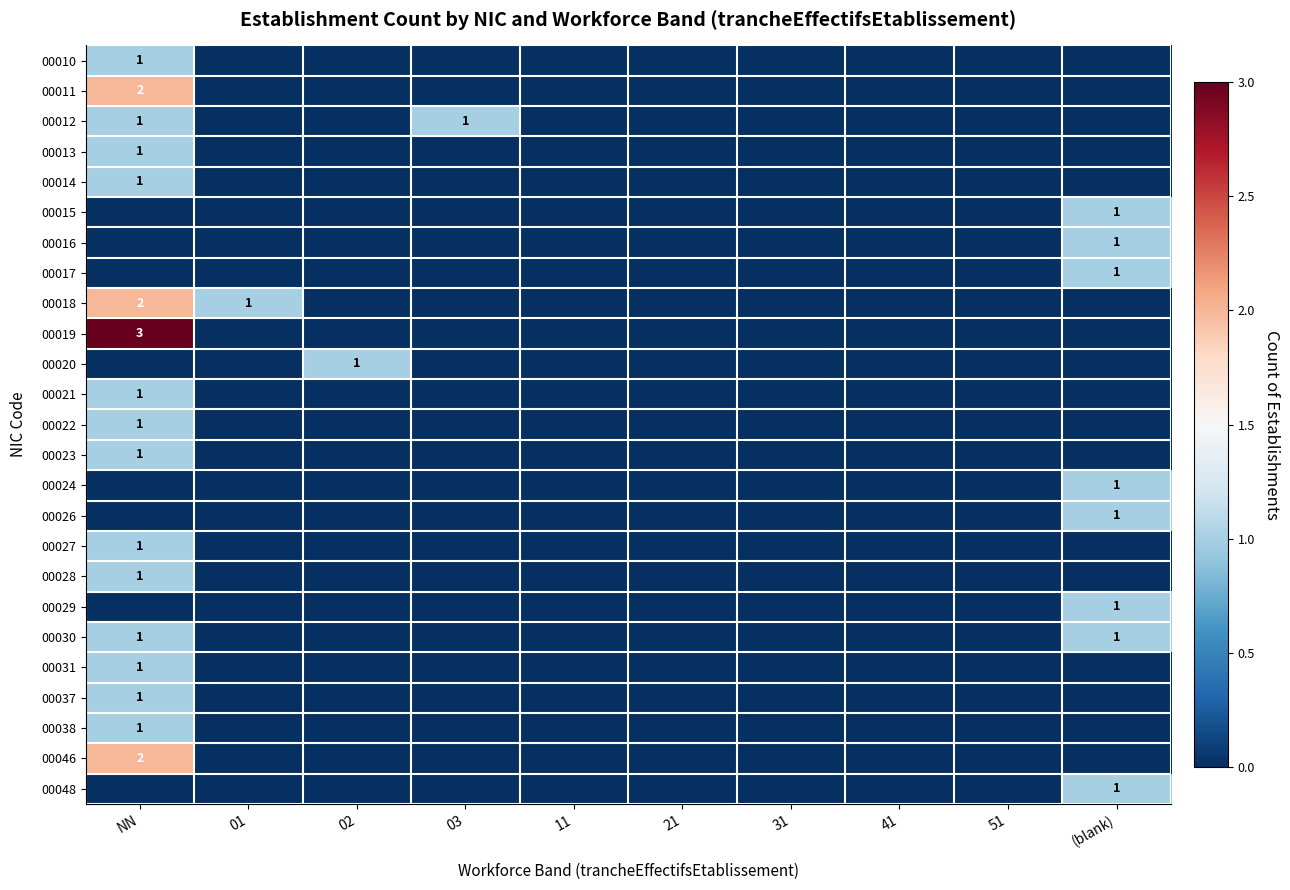

The 00026 series shows 2 at (blank). True or false?

False